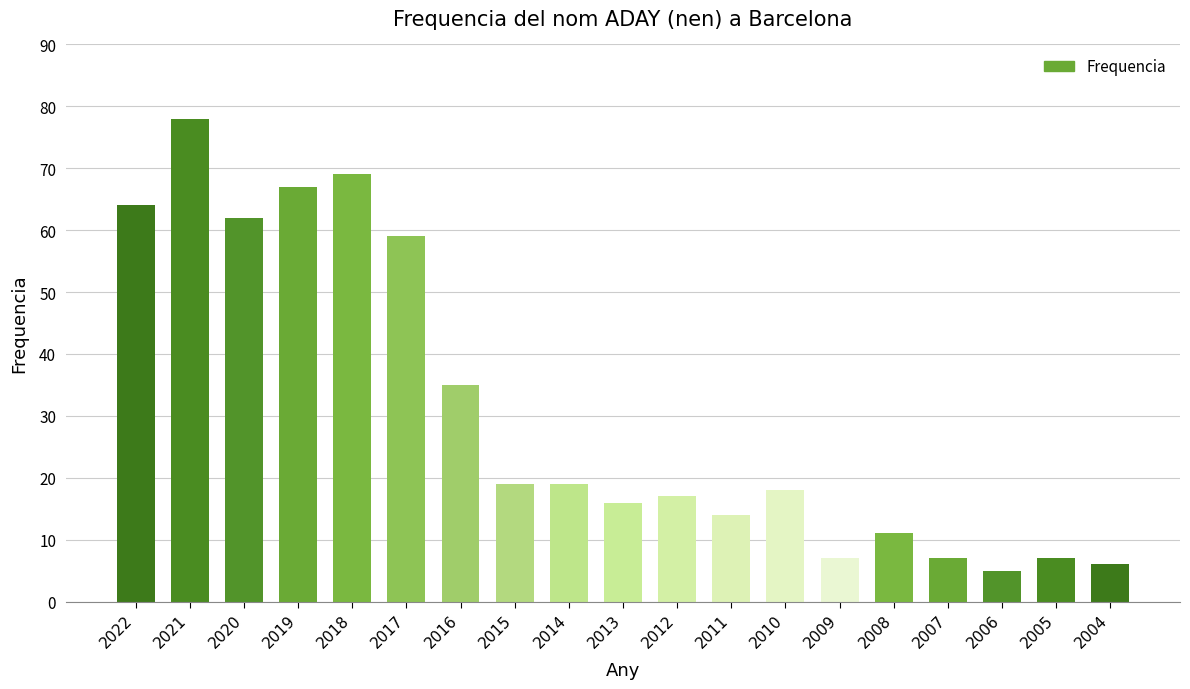

Where is the data nearest to the value 41?

2016